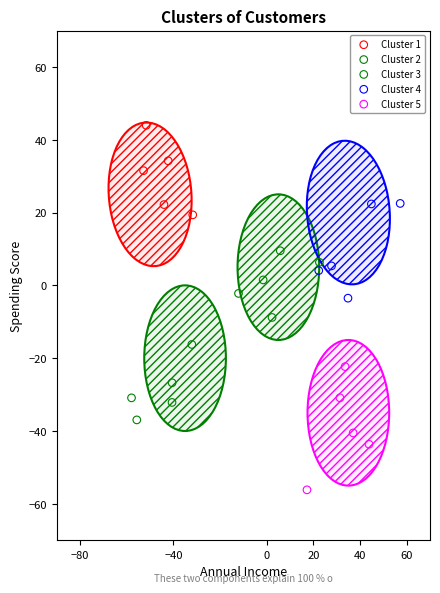

Which series contains the highest Y value?

Cluster 1